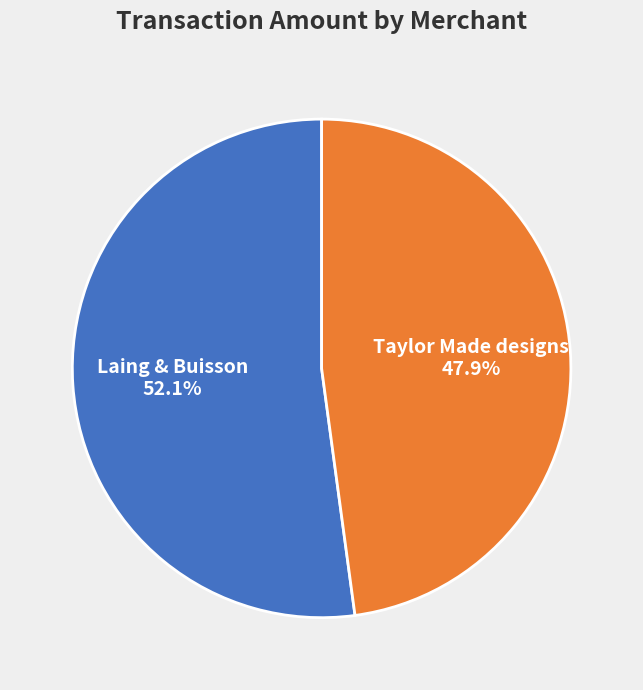

To the nearest percent, what is the average slice percentage?

50%